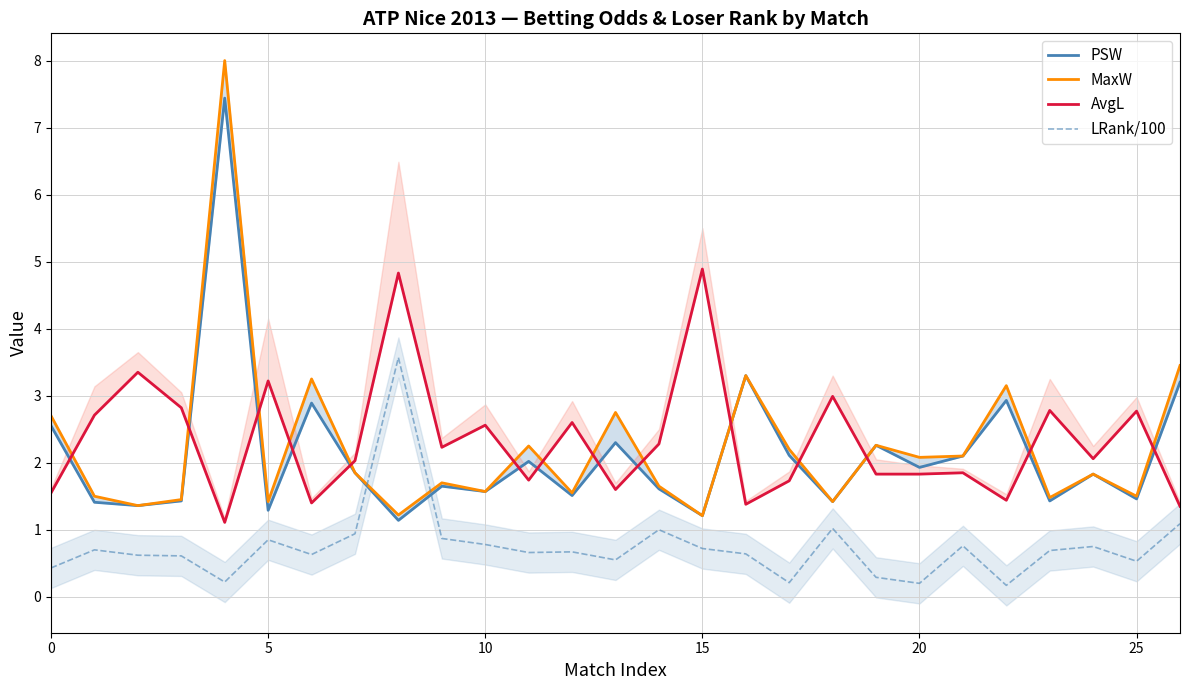

How many interior local valleys does the MaxW series have?

10